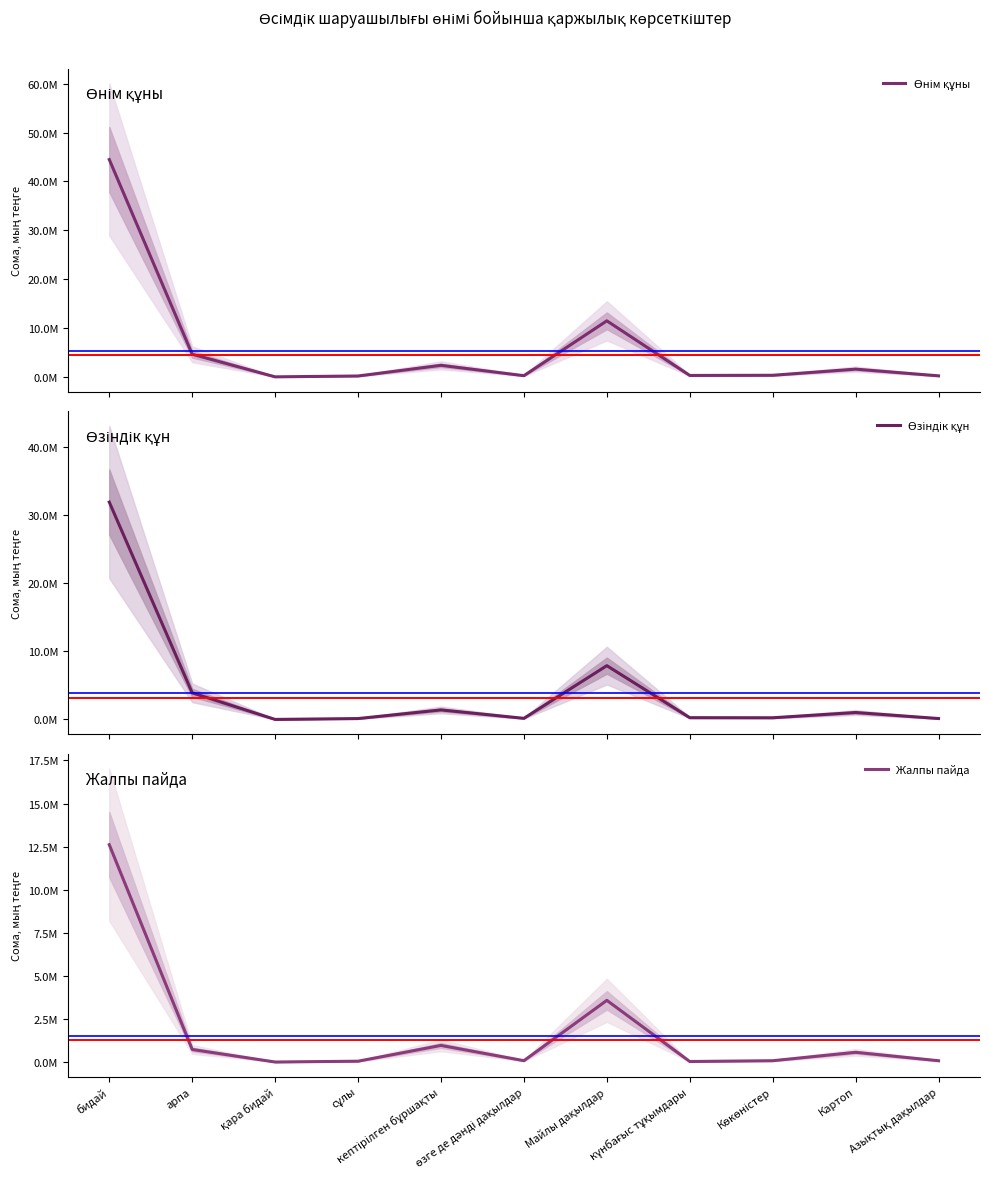

What is the lowest value of the Жалпы пайда series?

500